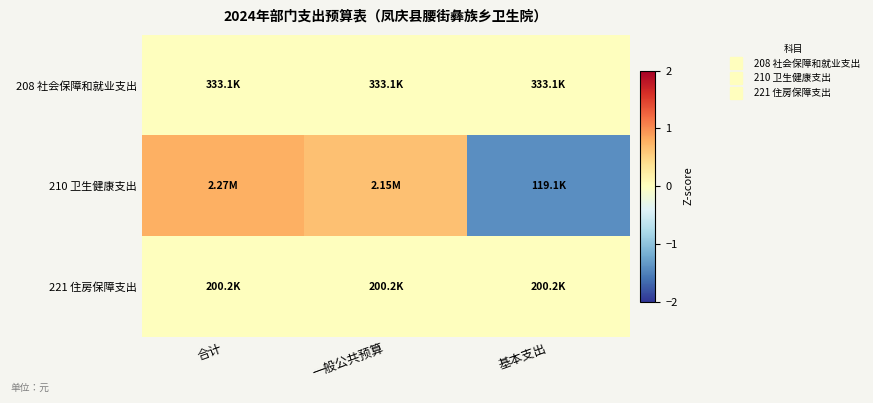

What is the spread (max minus min) of values at 基本支出?

1.4